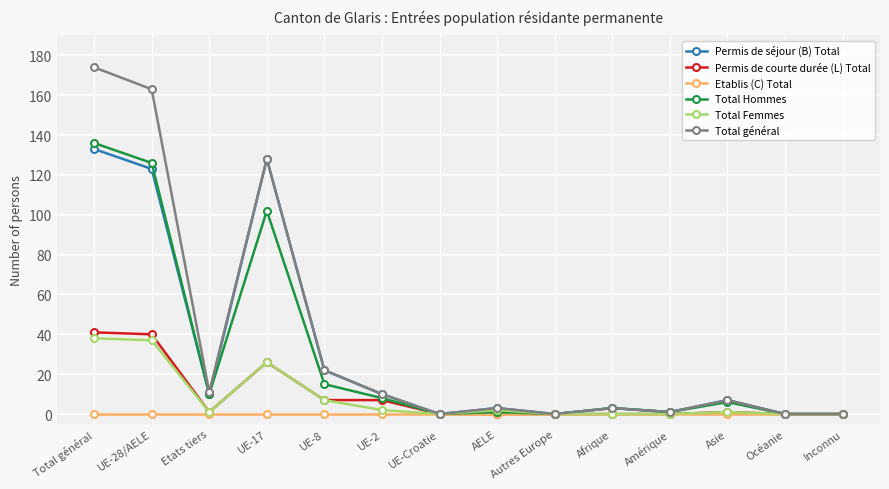

How many lines are shown in the chart?

6